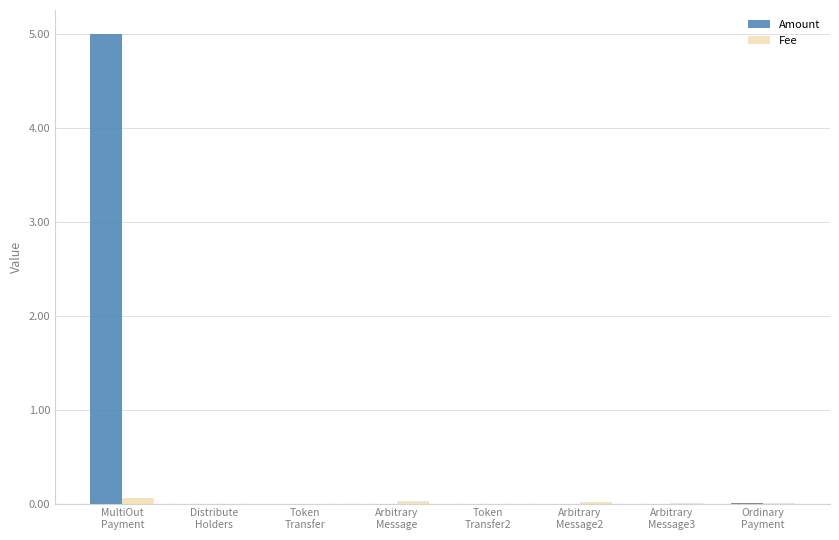

What is the greatest value displayed?

5.0